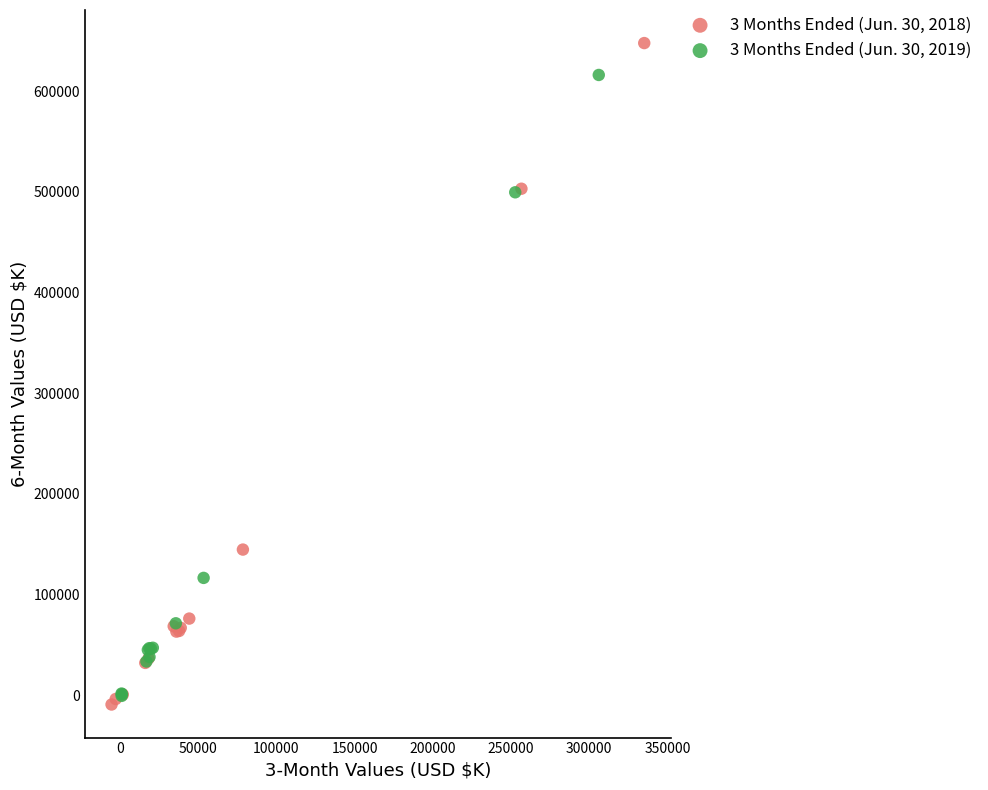

Which series reaches the maximum Y coordinate?

3 Months Ended (Jun. 30, 2018)